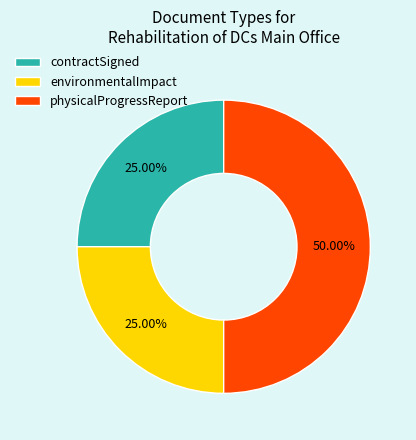

Which category has the biggest portion of the pie?

physicalProgressReport